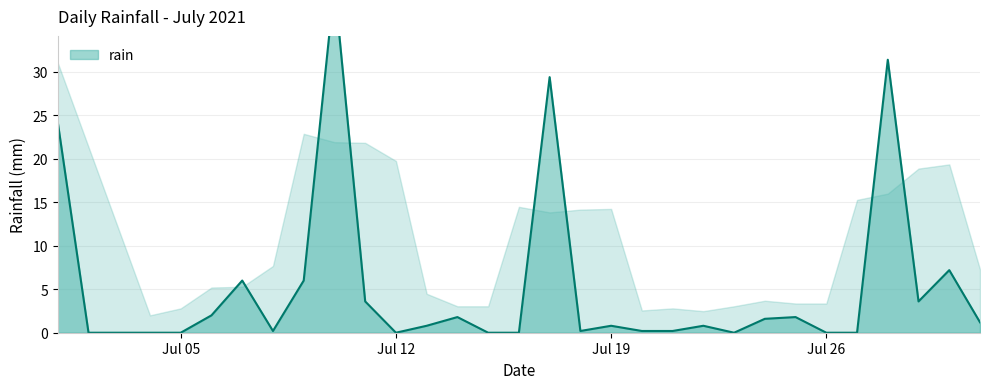

How many points are higher than both their immediate neighbors (excluding endpoints)?

9